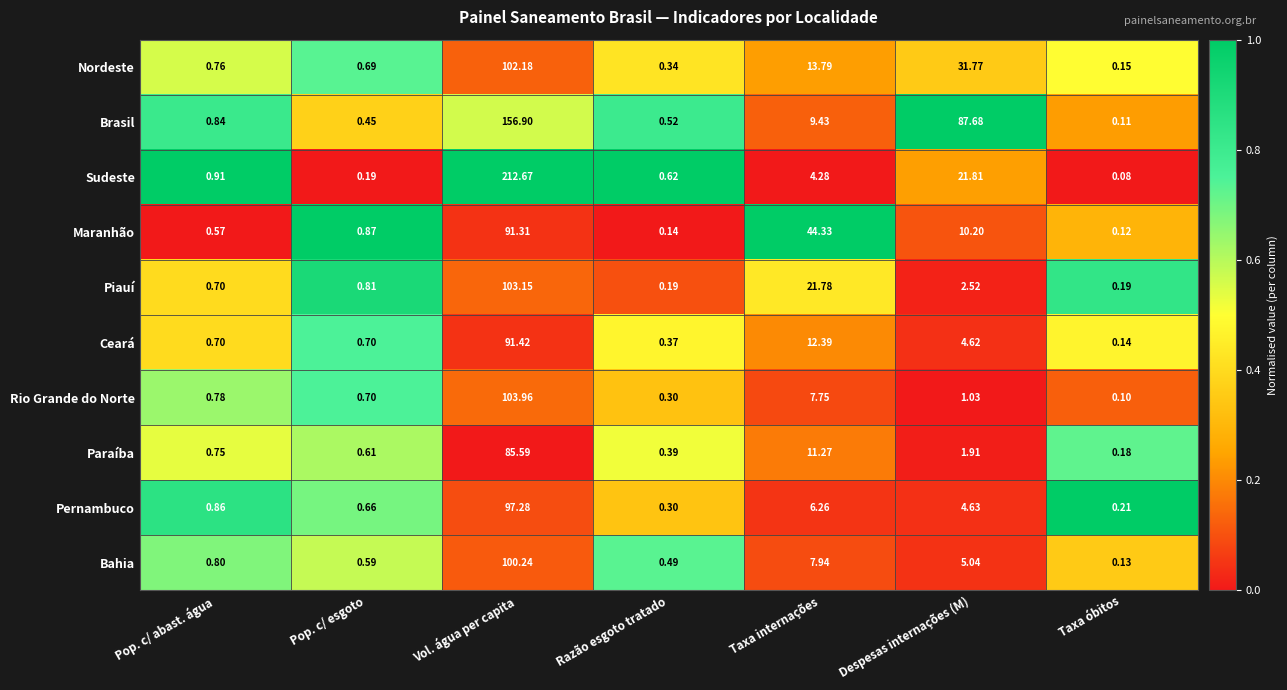

Which series has the largest range (max minus min)?

Sudeste